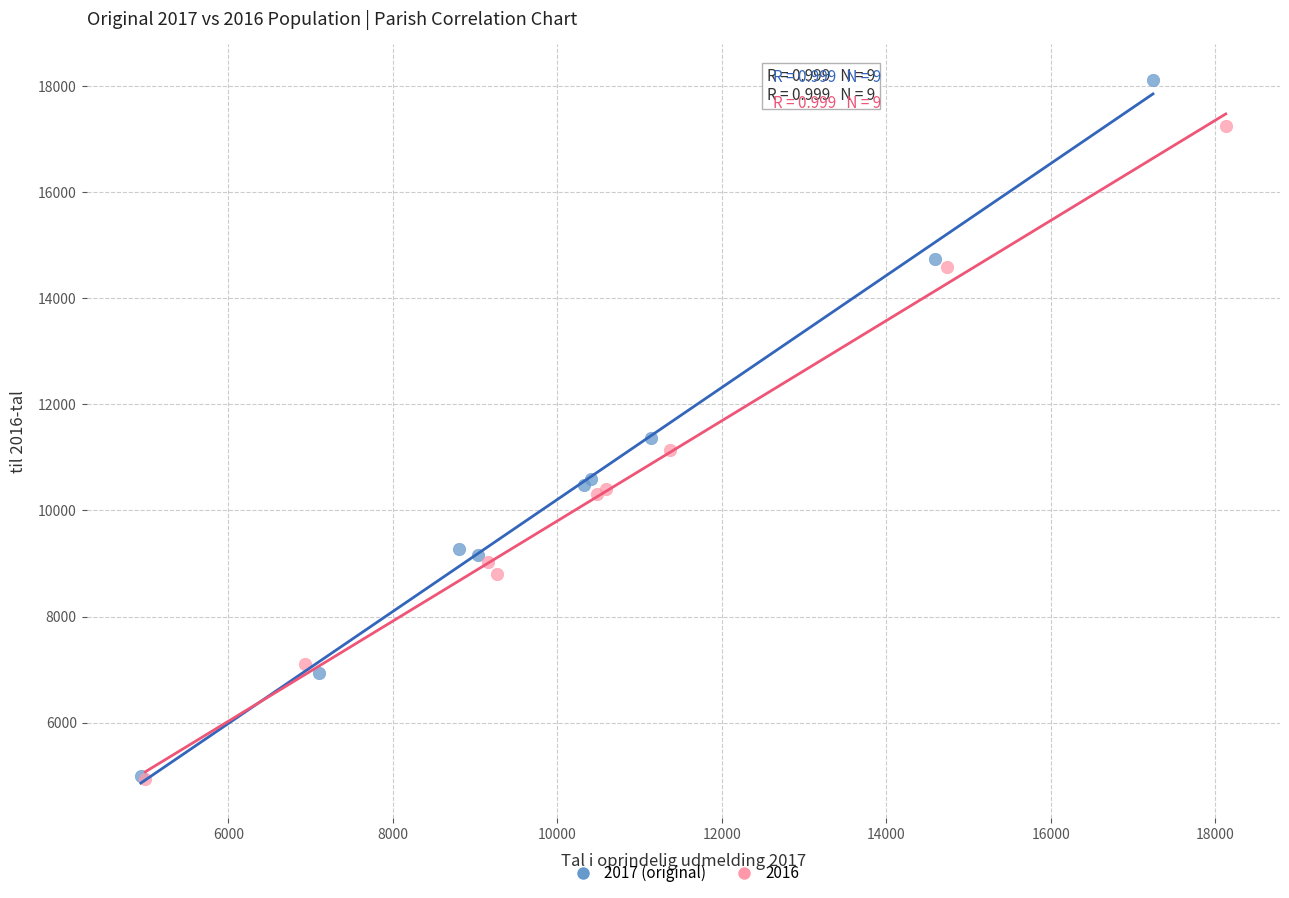

Which series reaches the maximum Y coordinate?

2017 (original)